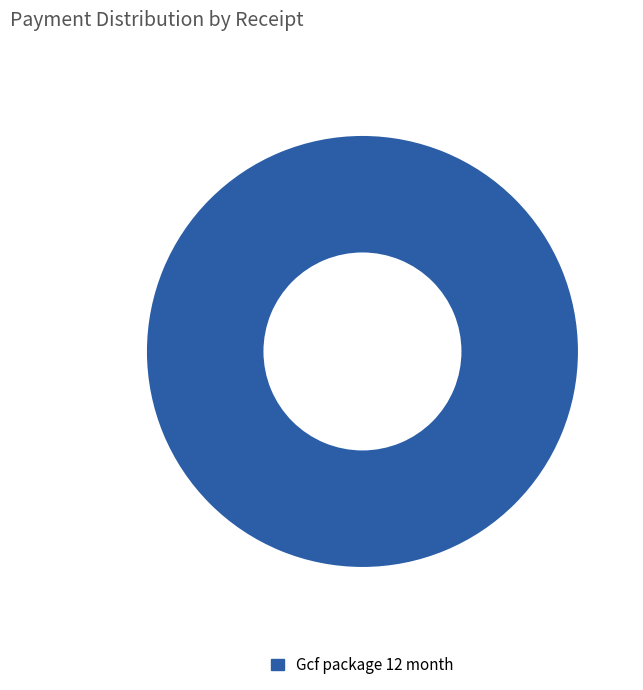

True or false: Gcf package 12 month accounts for 100% of the total.

True